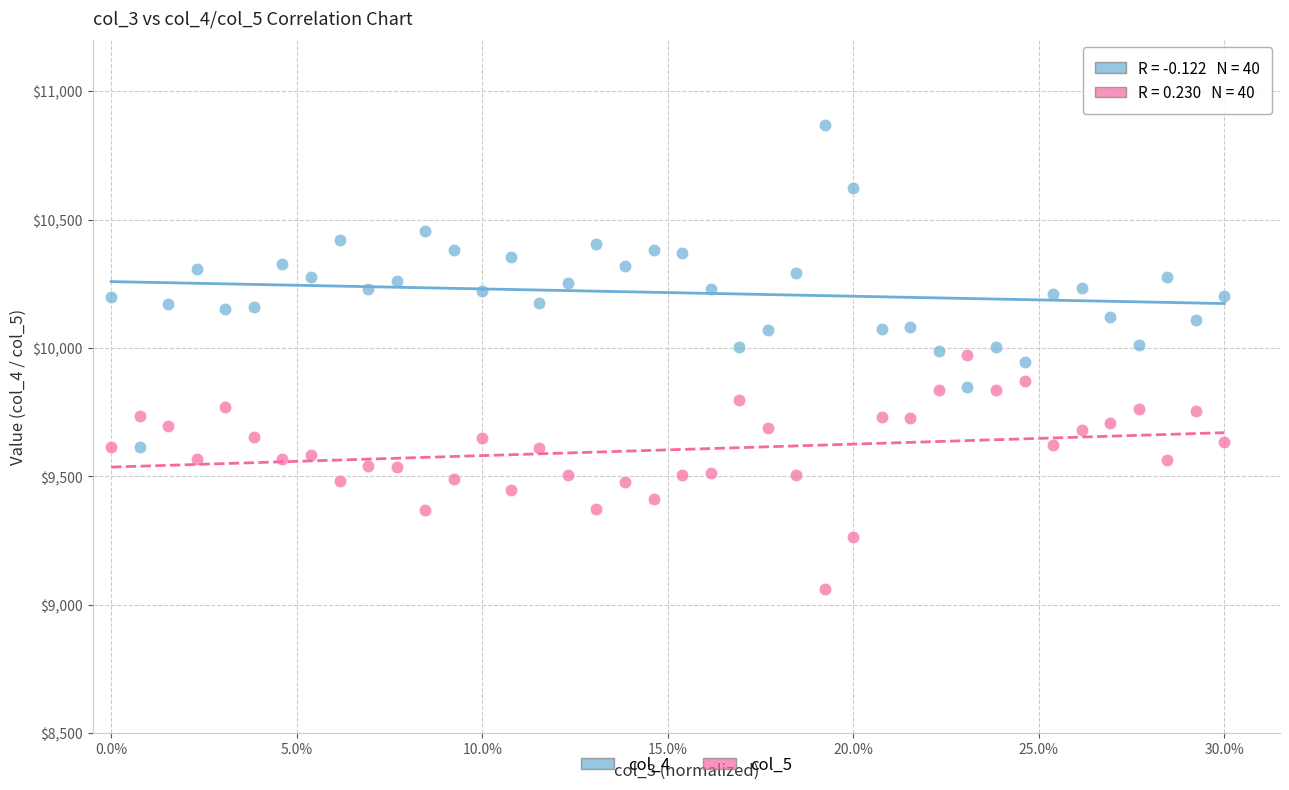

Across all data points, what is the range of Y values (max minus min)?

1811